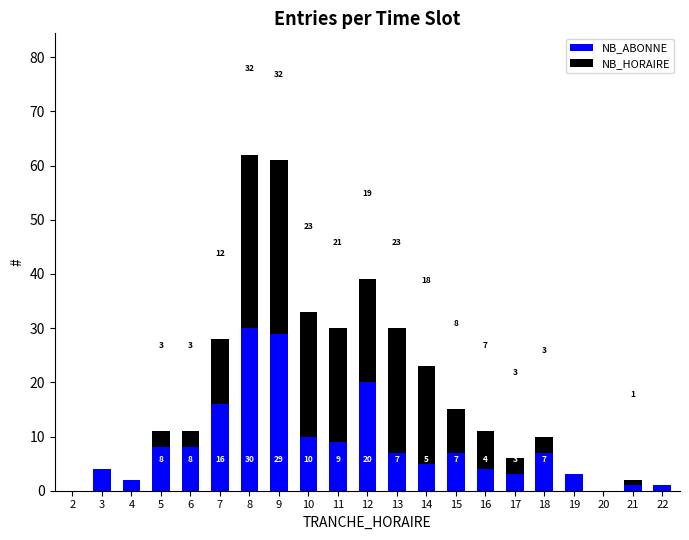

At which label does NB_ABONNE first exceed 7?

5